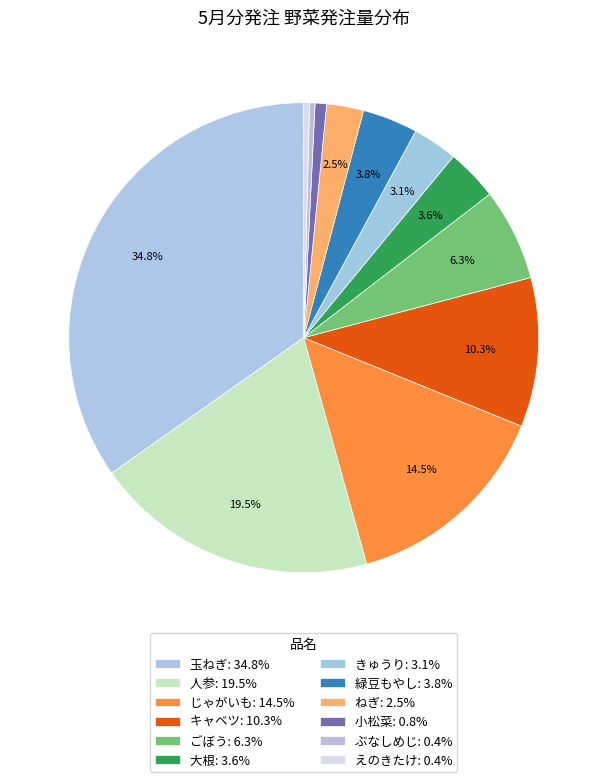

To the nearest percent, what is the combined percentage of 緑豆もやし and 小松菜?

5%